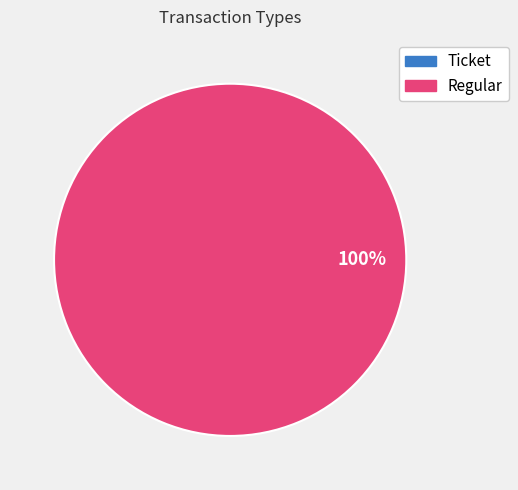

Is there any slice that represents more than half of the pie?

Yes